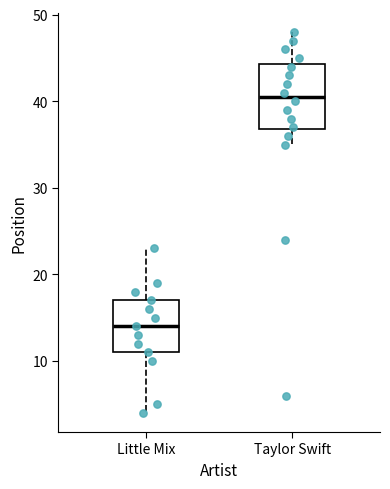

Which box has the lowest median line?

Little Mix